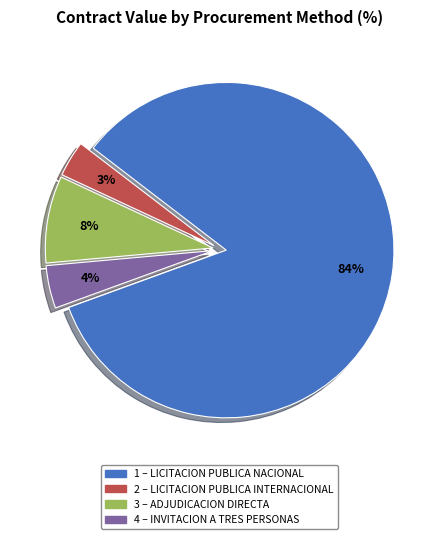

To the nearest percent, what is the average slice percentage?

25%